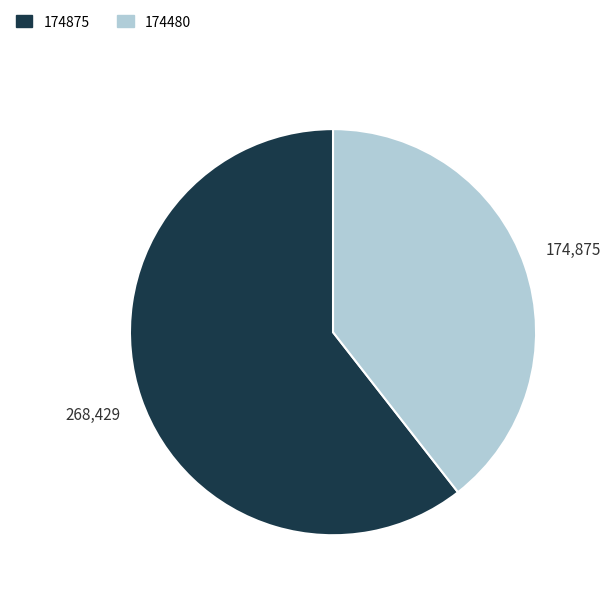

Is it true that 174875 is 53% of the pie?

False